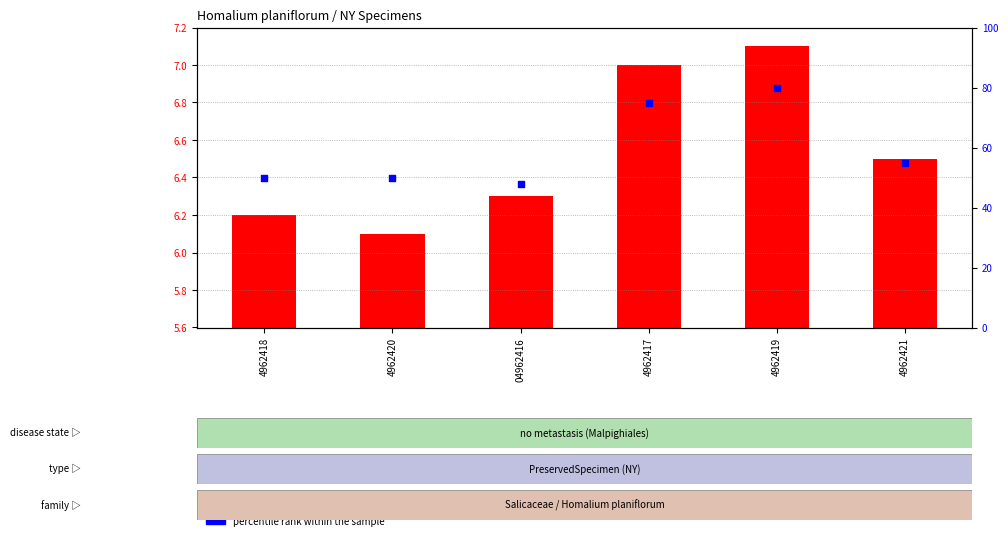

What are all the series names shown in the legend?

transformed count, percentile rank within the sample